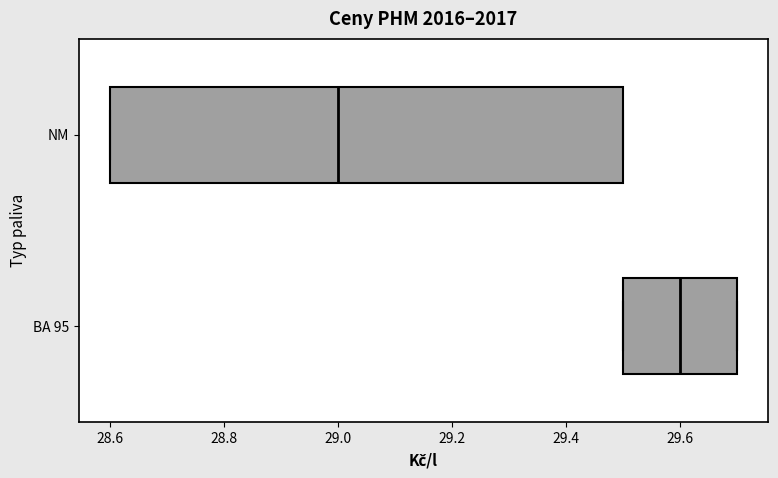

Which box is the widest, from its left edge to its right edge?

NM